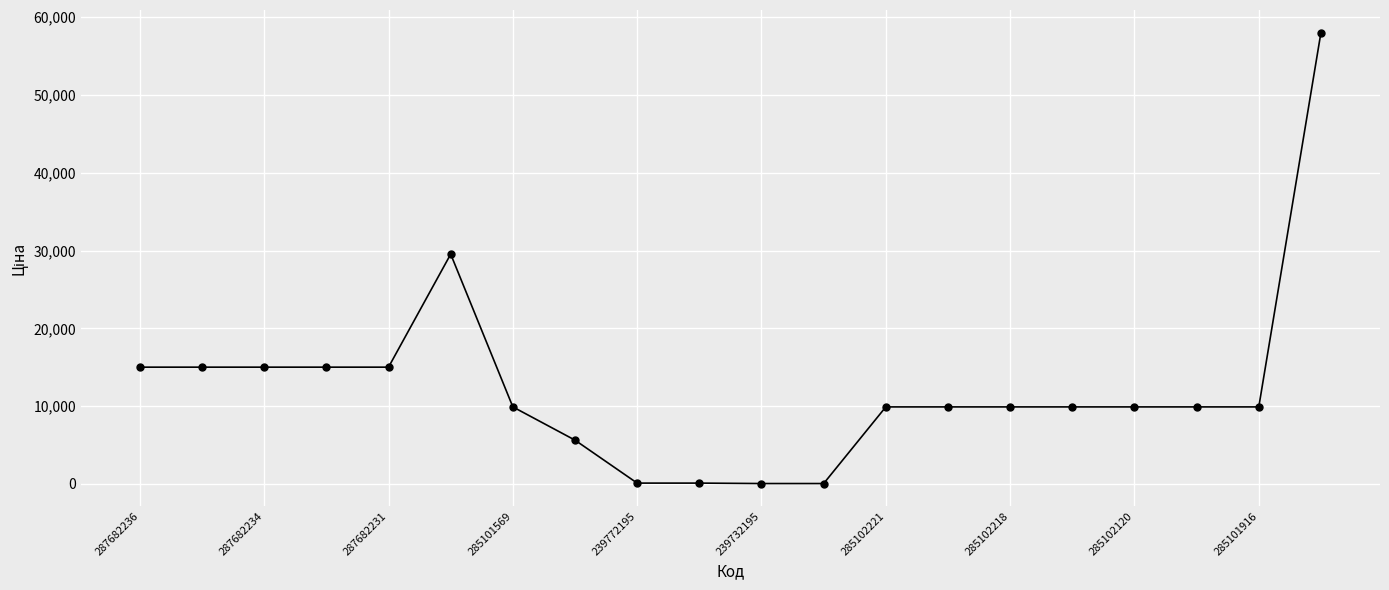

What is the average value?

12396.3